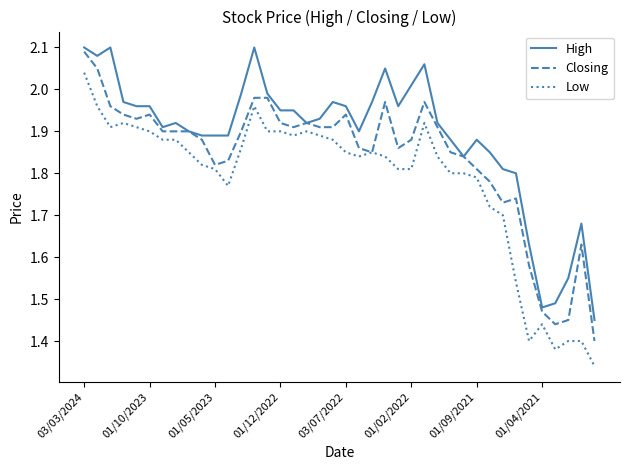

Which series has the widest spread of values?

Low